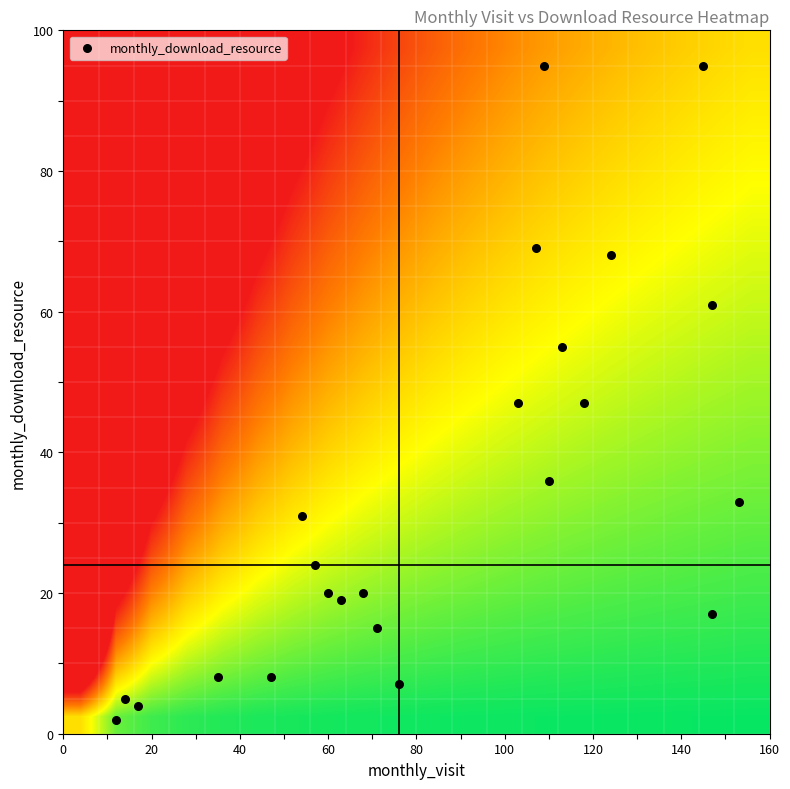

What is the minimum value shown in the chart?

2